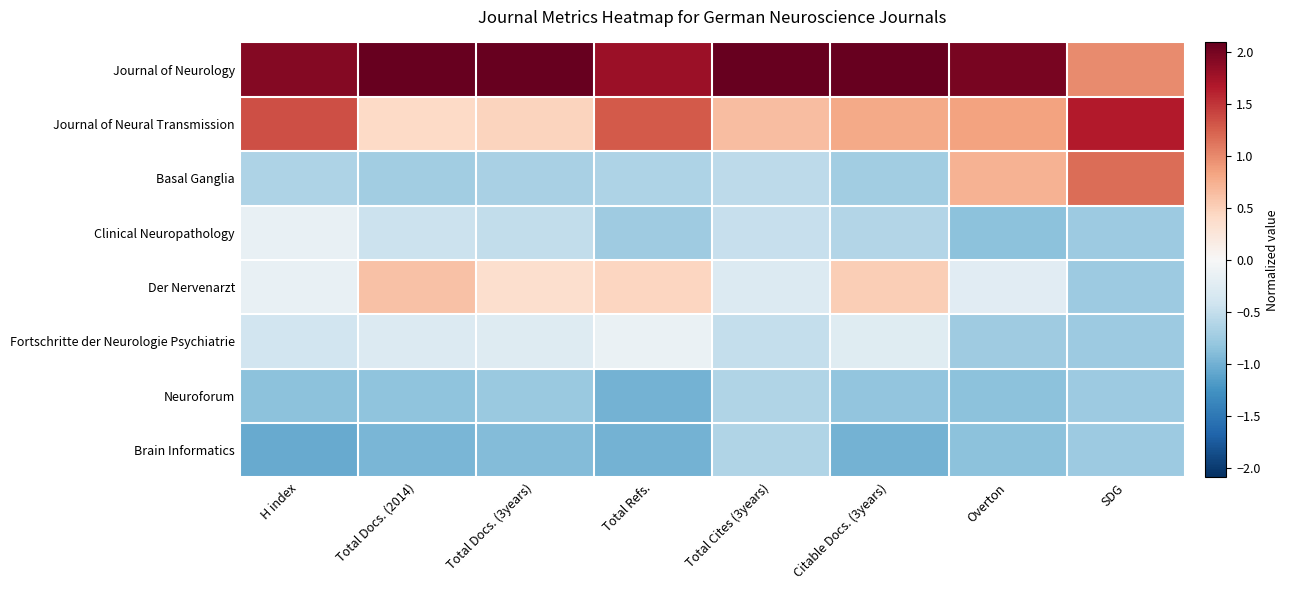

Rank the series at Total Docs. (2014) from highest to lowest value.

Journal of Neurology, Der Nervenarzt, Journal of Neural Transmission, Fortschritte der Neurologie Psychiatrie, Clinical Neuropathology, Basal Ganglia, Neuroforum, Brain Informatics